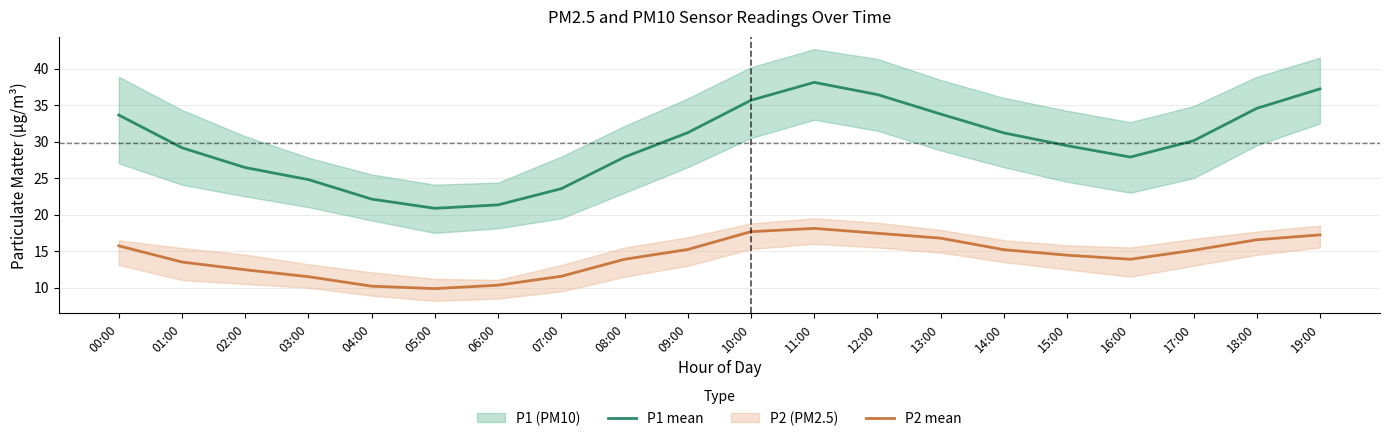

At which category does P2 mean reach its first local peak?

11:00